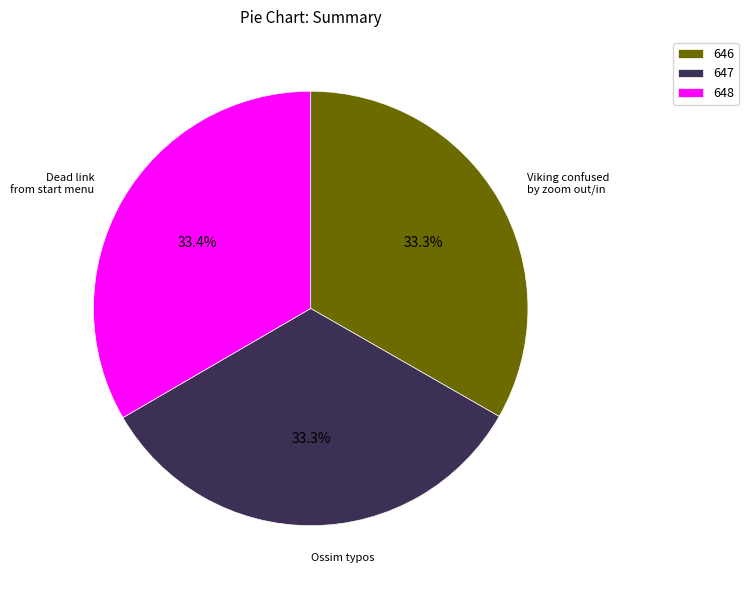

What is the ratio of the value at 648 to the value at 647?

1.0